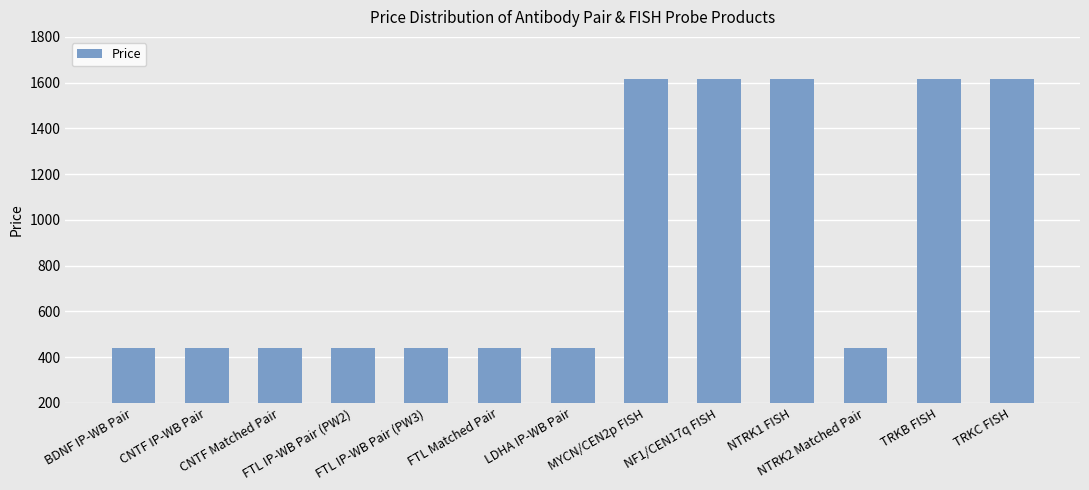

Reading right to left, list all the values displayed in this chart.

TRKC FISH=1616	TRKB FISH=1616	NTRK2 Matched Pair=441	NTRK1 FISH=1616	NF1/CEN17q FISH=1616	MYCN/CEN2p FISH=1616	LDHA IP-WB Pair=441	FTL Matched Pair=441	FTL IP-WB Pair (PW3)=441	FTL IP-WB Pair (PW2)=441	CNTF Matched Pair=441	CNTF IP-WB Pair=441	BDNF IP-WB Pair=441